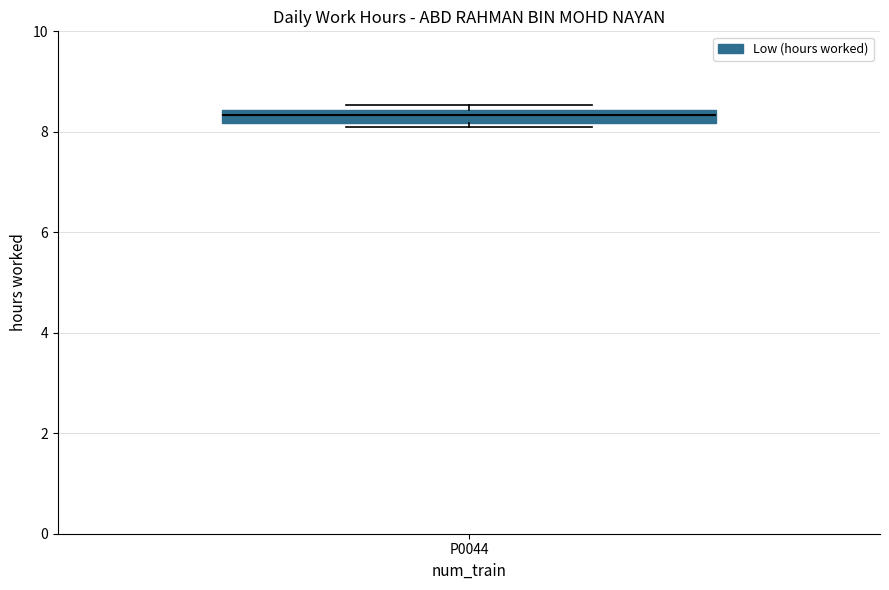

Where is the upper edge of the box for P0044 on the y-axis? The values are not printed on the chart, so give them approximately, as read against the axis.

8.4